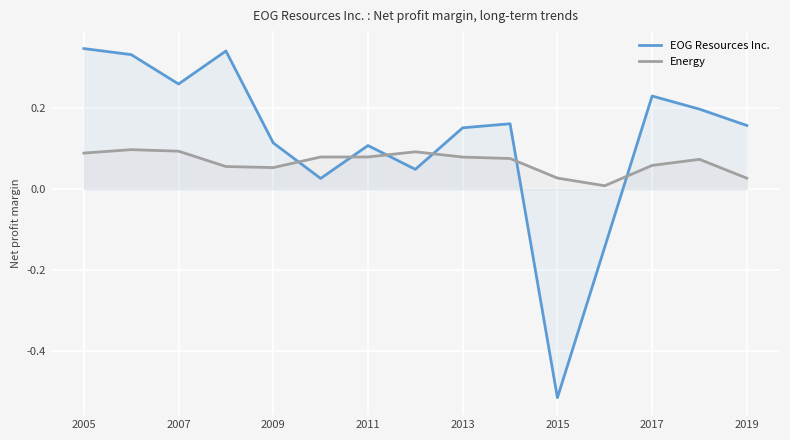

True or false: Energy has more than 0 points higher than both neighbors.

True